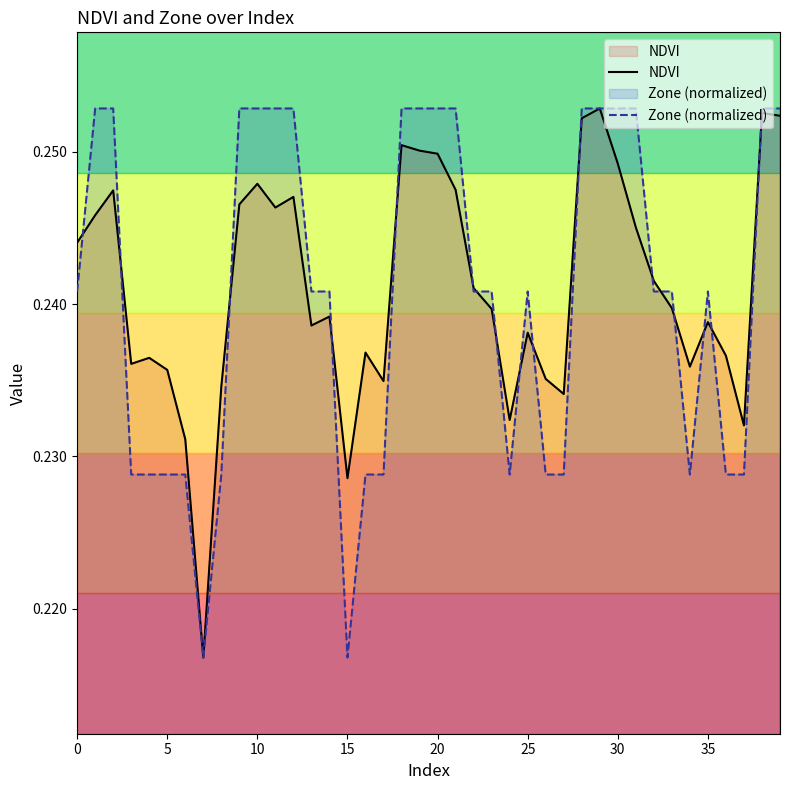

True or false: Zone (normalized) has a value of 0.4 at 5.

False